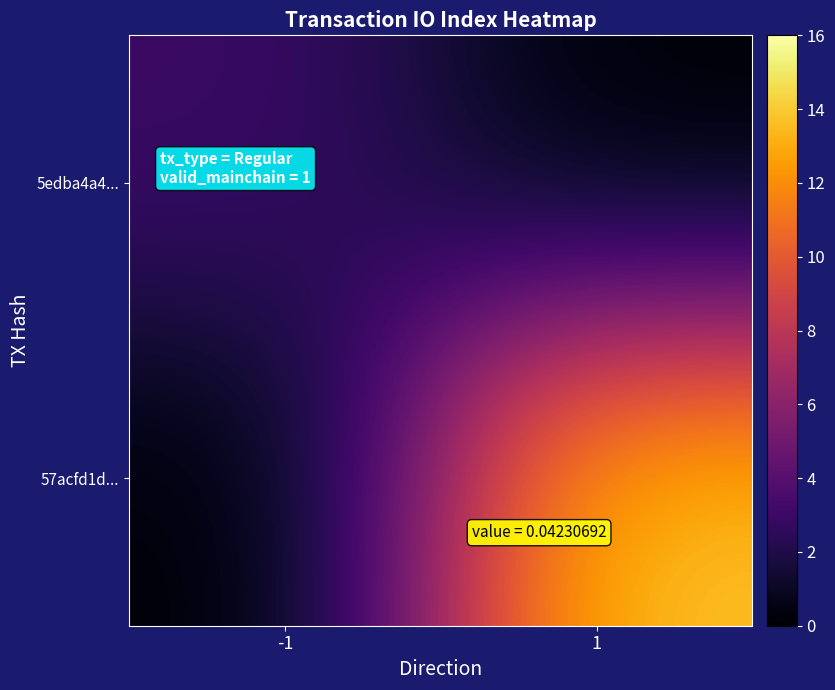

Reading left to right, extract all data points from this chart.

5edba4a4...: -1=3	1=0
57acfd1d...: -1=0	1=14